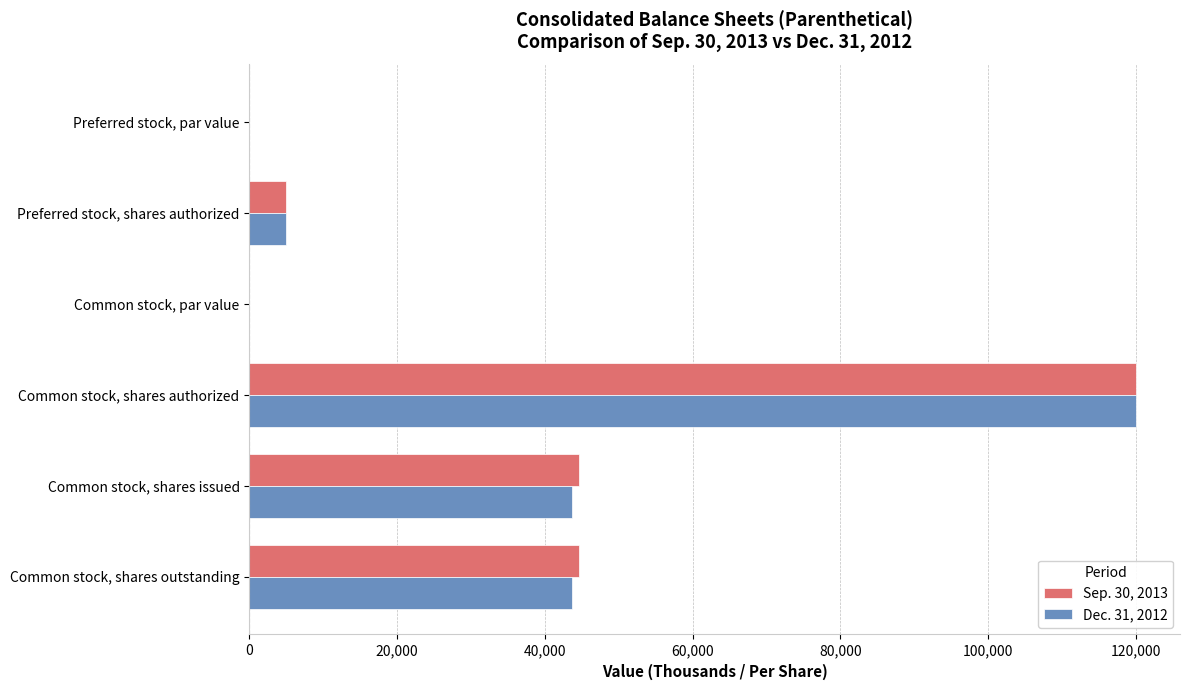

What is the total value across all series at Common stock, shares outstanding?

88282.0